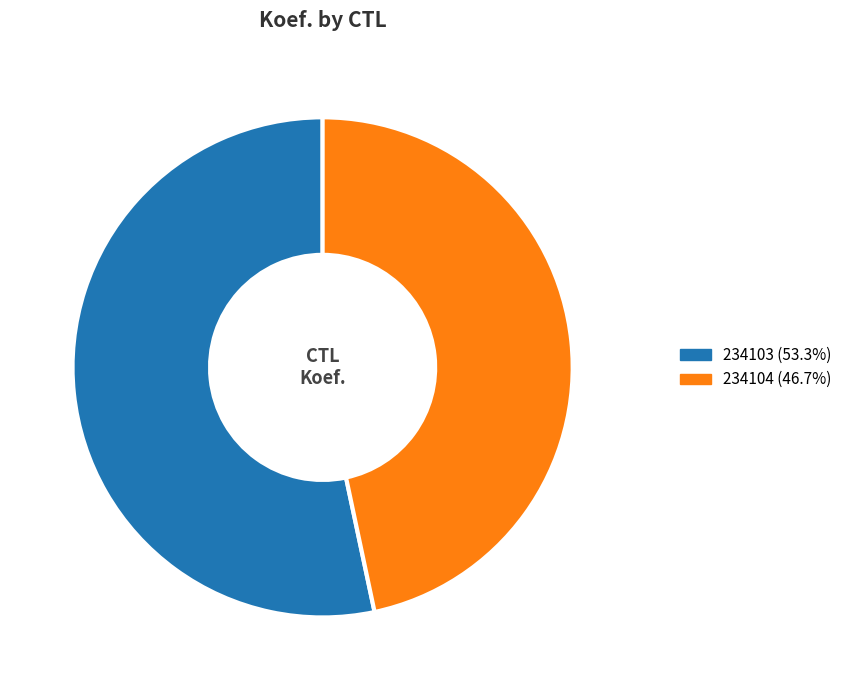

How many segments does this pie chart have?

2